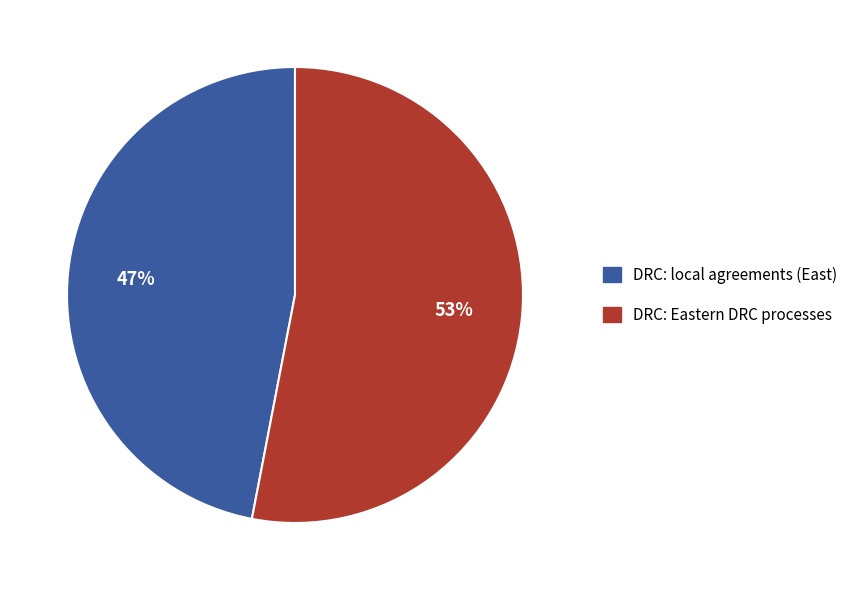

Approximately how many times larger is the value at DRC: Eastern DRC processes compared to DRC: local agreements (East)?

1.1